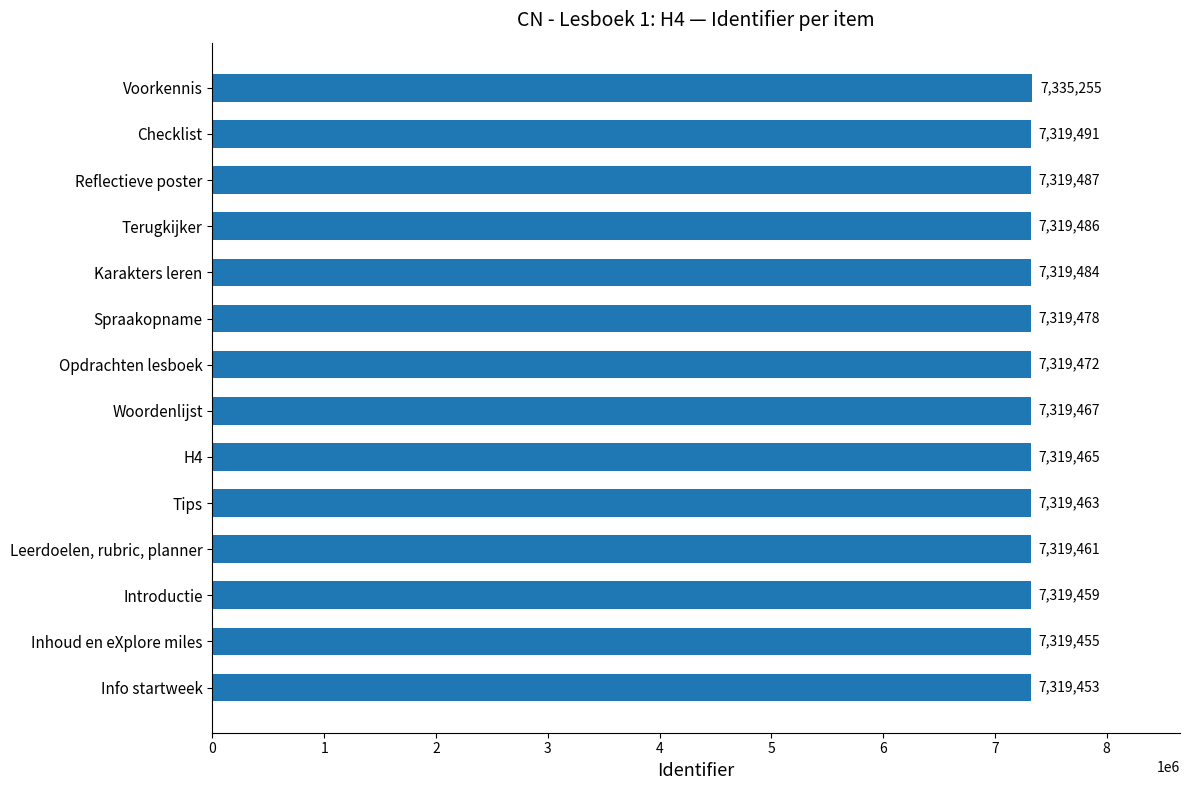

Is it true that the value at Reflectieve poster is 7319487?

True